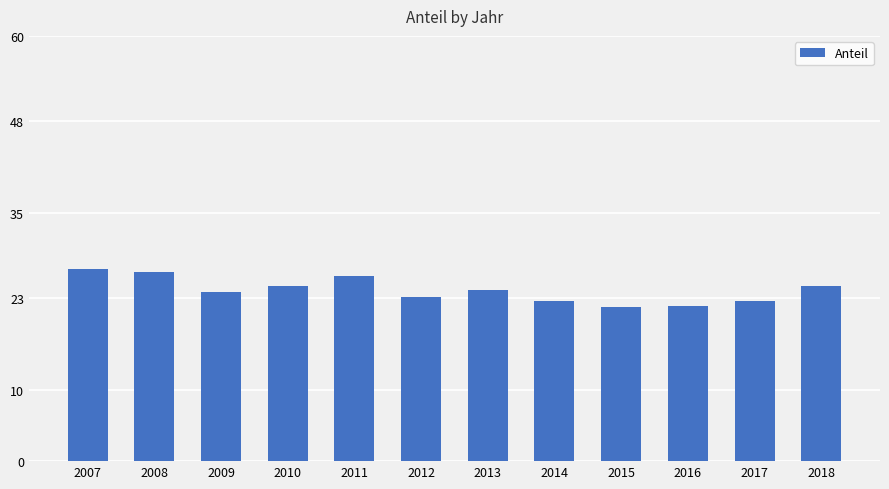

What is the sum of all values?

289.4